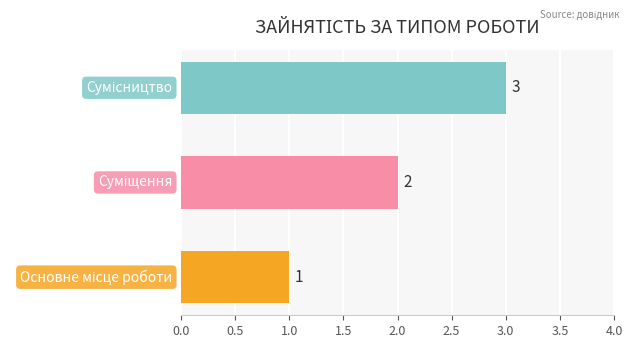

What is the sum of all values?

6